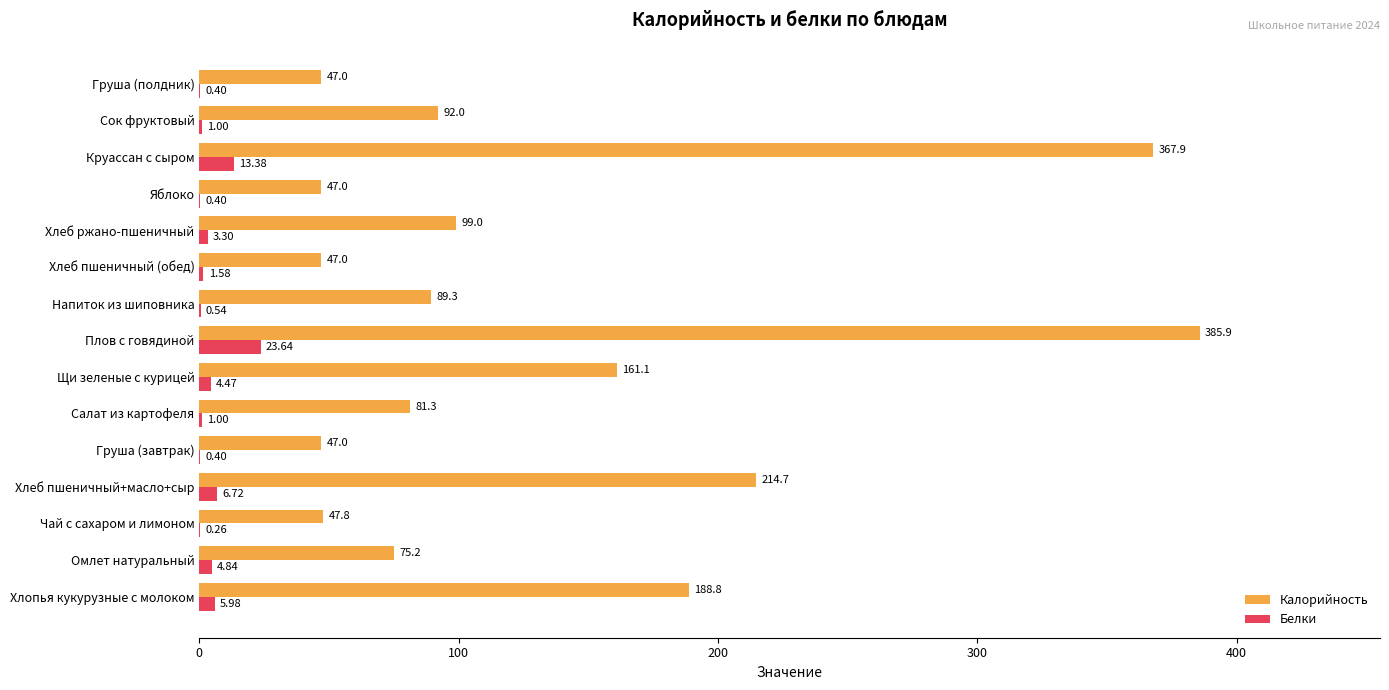

What is the sum of the Калорийность values at Хлеб пшеничный+масло+сыр and Хлеб пшеничный (обед)?

261.7